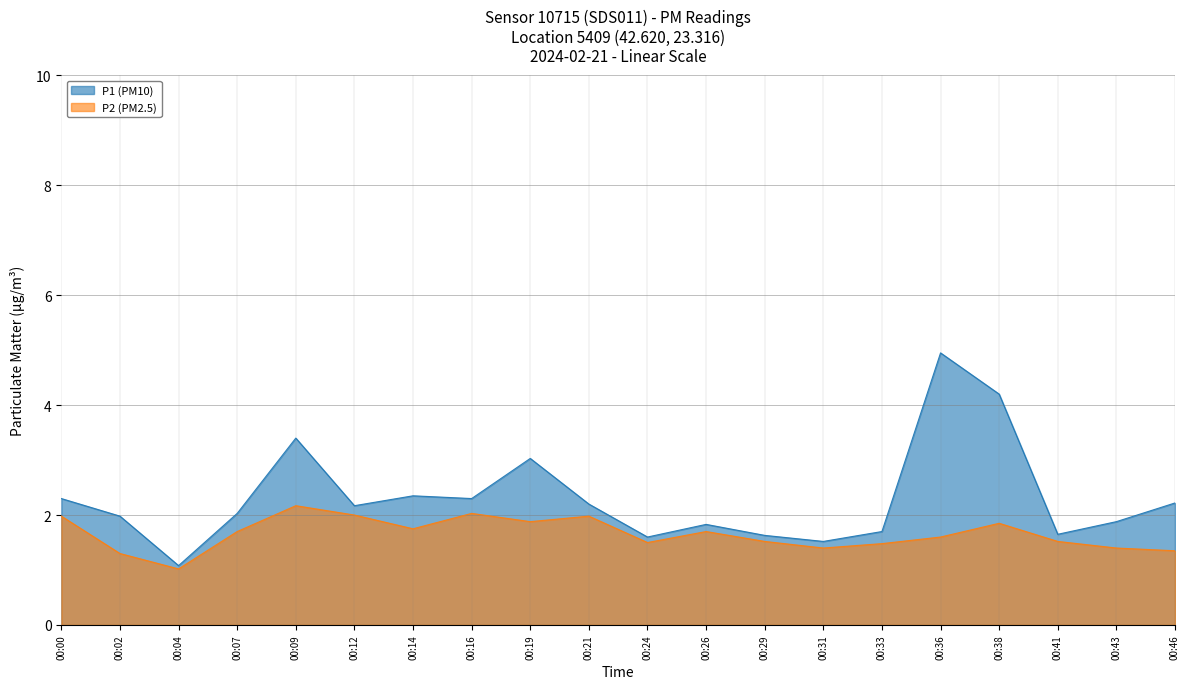

How many categories are shown in the chart?

20